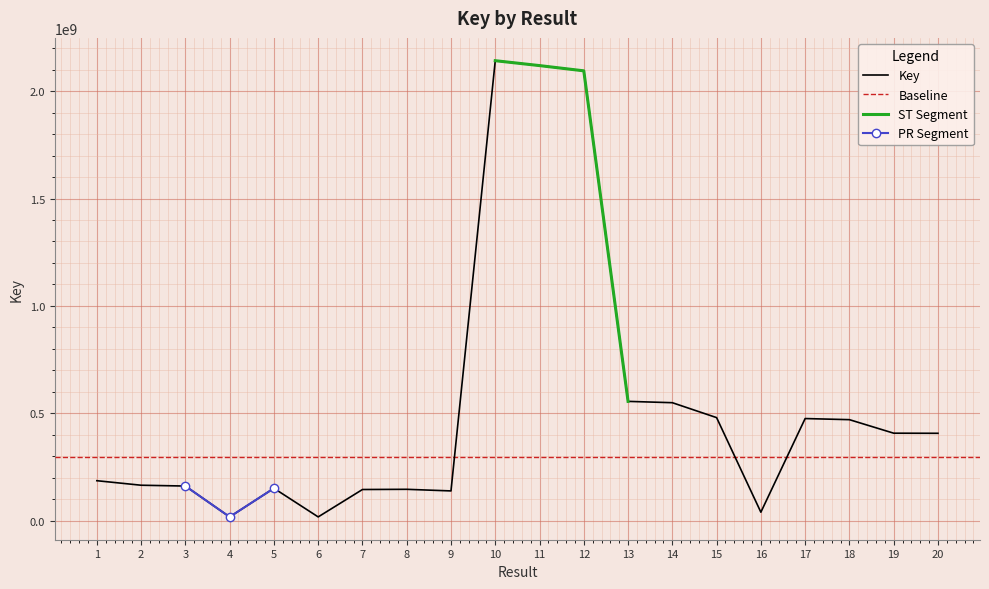

What is the sum of the values at 15 and 1?

667224552